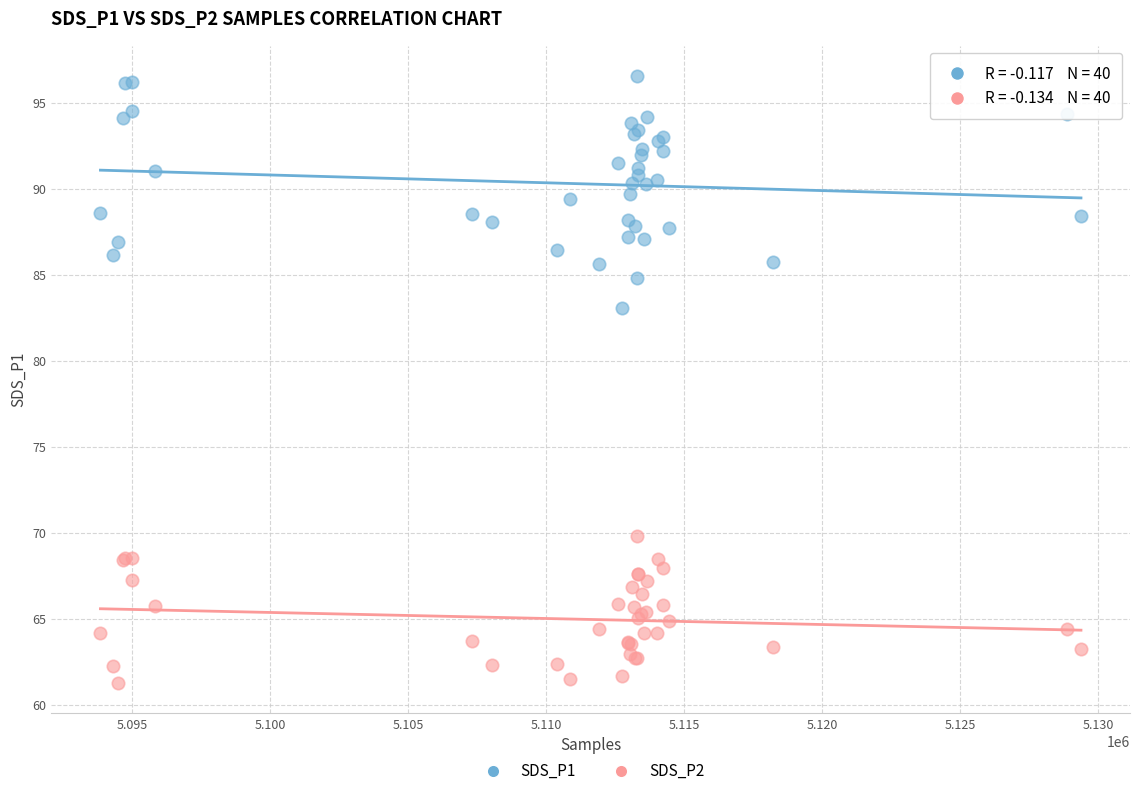

Which series has the widest spread of Y values?

SDS_P1